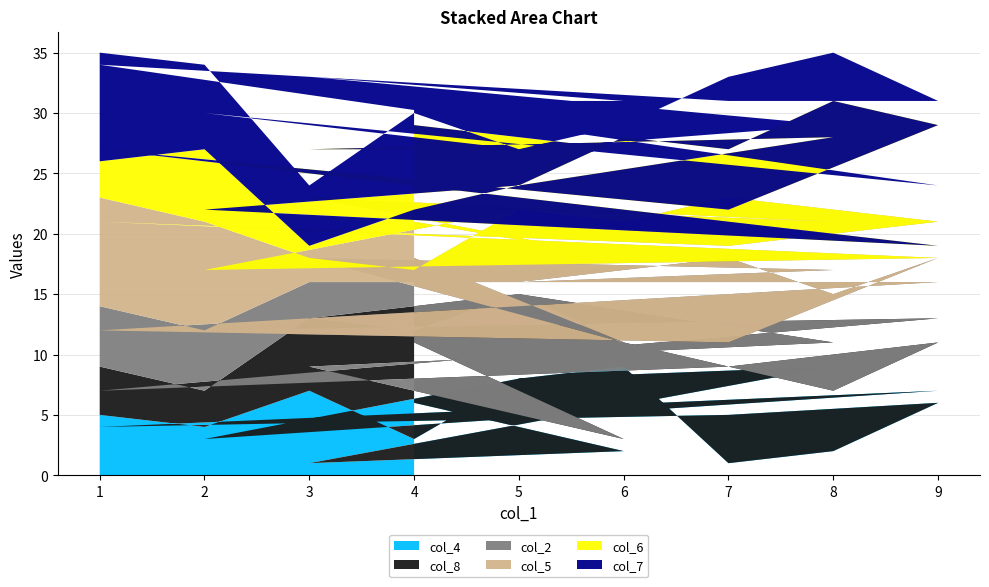

Reading right to left, transcribe all the data shown in this chart.

col_4: 6	2	1	9	8	3	7	4	5	6	2	1	9	8	3	7	4	5
col_8: 5	1	8	2	7	9	6	3	4	5	5	8	2	7	9	6	3	4
col_2: 7	8	9	6	1	4	3	5	2	7	8	9	6	1	4	3	5	5
col_5: 3	7	5	4	6	1	2	9	8	3	7	5	4	6	1	2	9	9
col_6: 8	9	4	7	2	5	1	6	3	8	9	4	7	2	5	1	6	3
col_7: 2	4	6	1	3	8	5	7	9	2	4	6	1	3	8	5	7	9